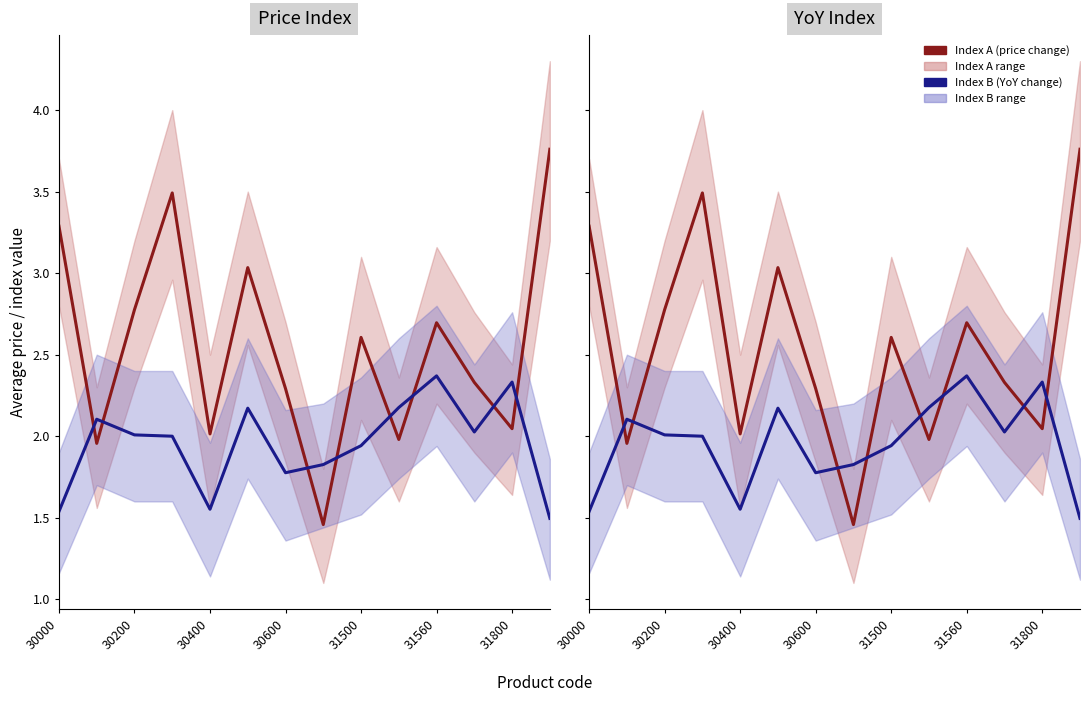

Which has a higher value, 13 or 8?

13